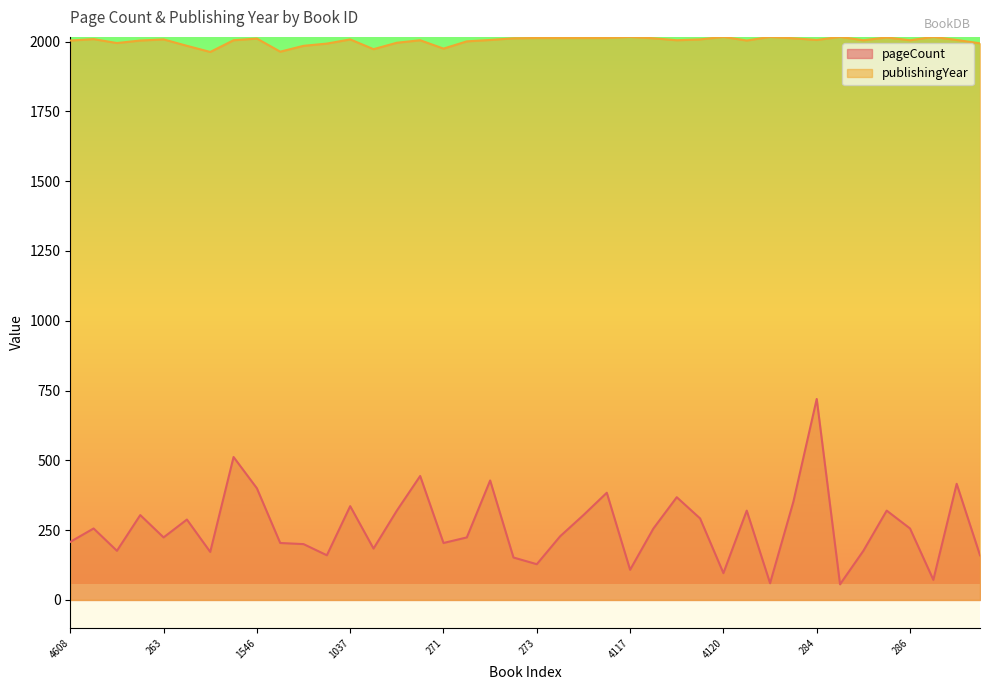

What is the value of the publishingYear point at the 21st from the left?

2013